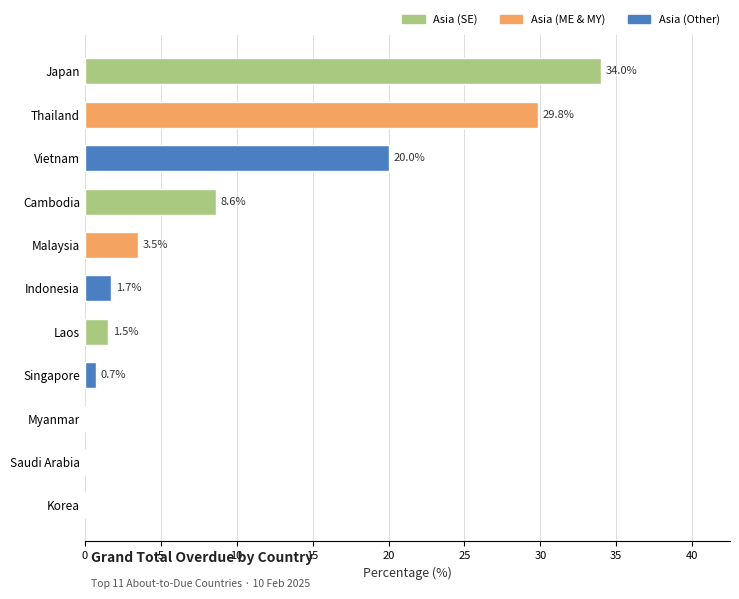

At which label is the value closest to 16?

Vietnam